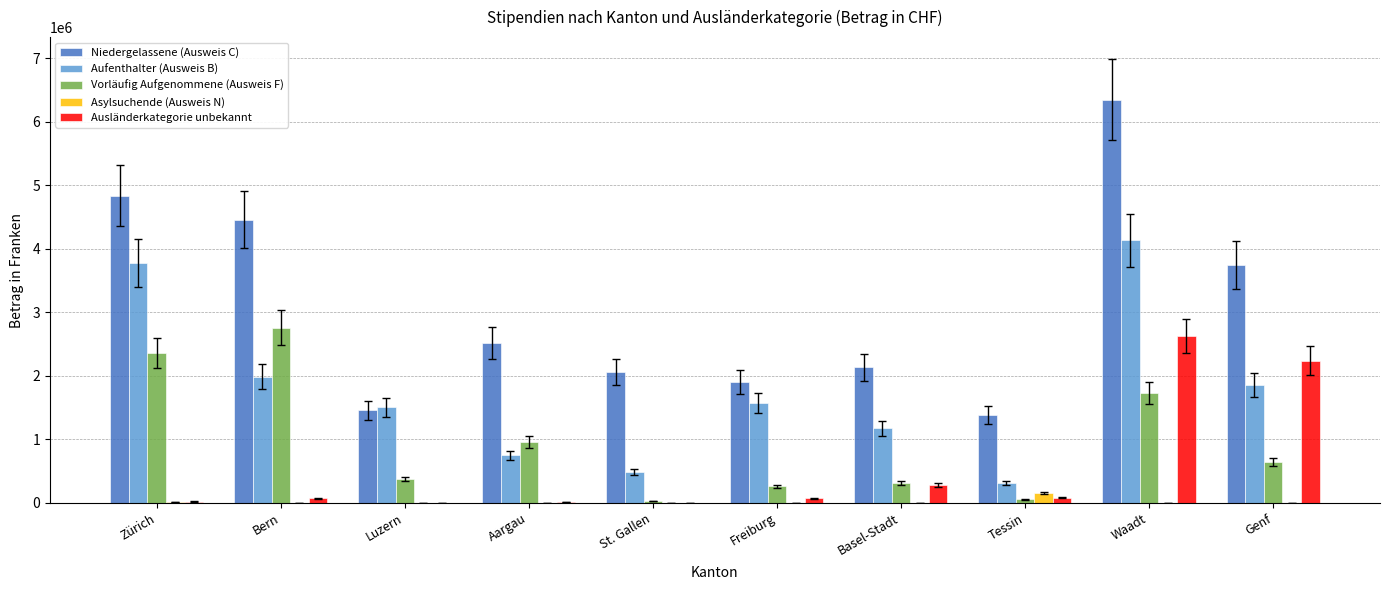

What is the difference between the Vorläufig Aufgenommene (Ausweis F) values at Zürich and Tessin?

2297497